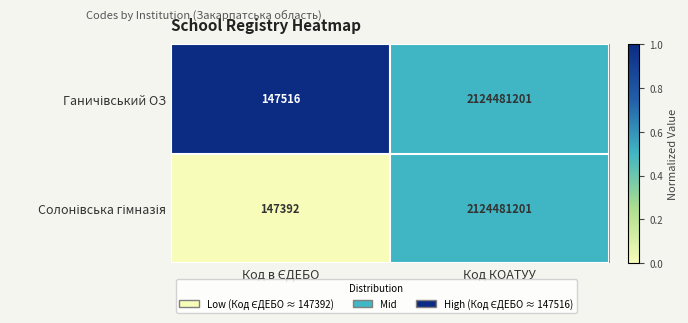

At which category is the sum across all series the highest?

Код КОАТУУ